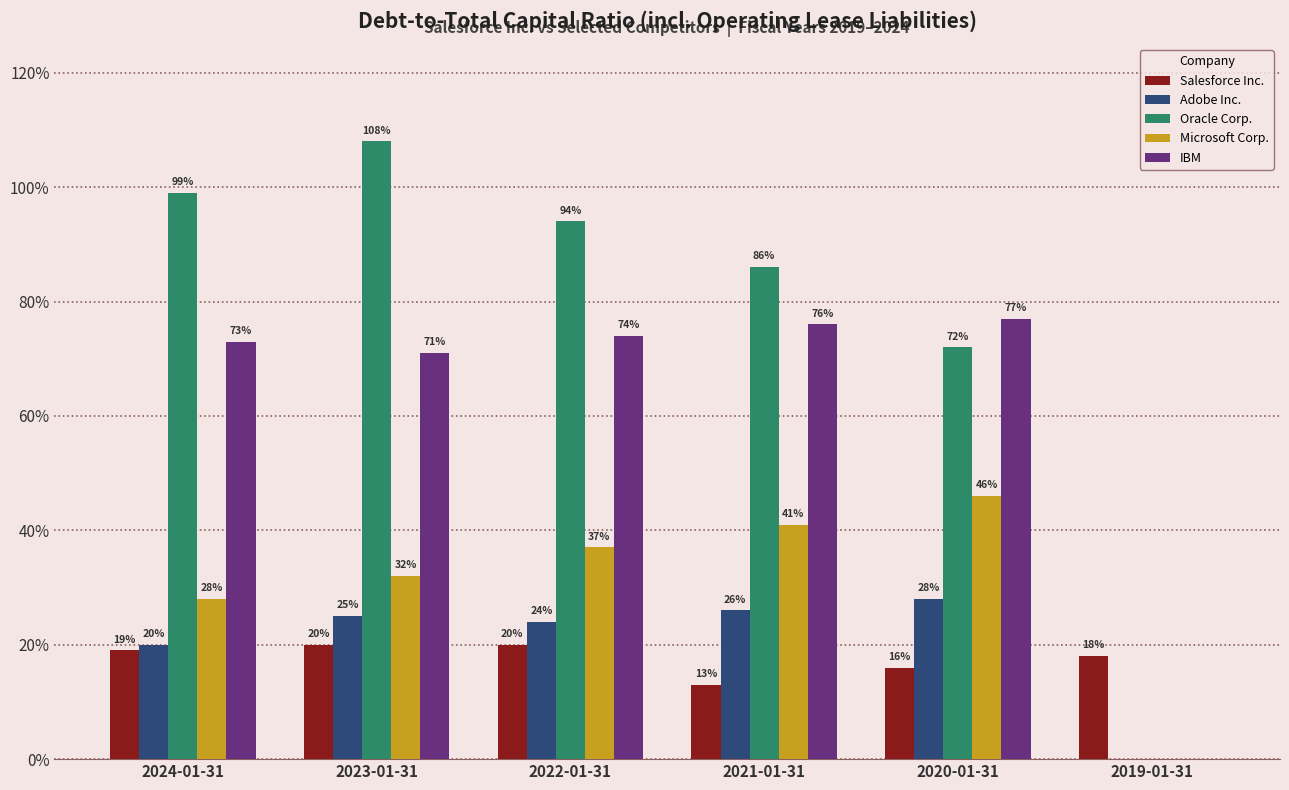

Are the bars horizontal?

No